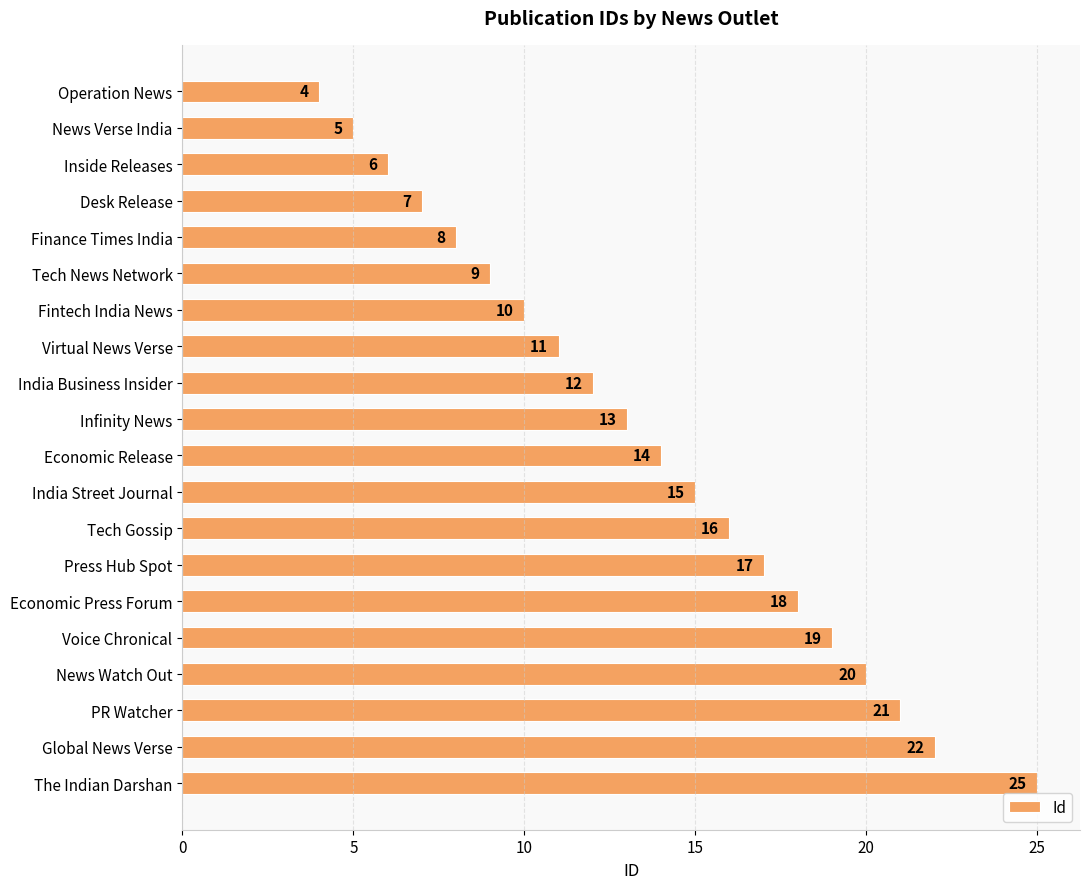

What is the greatest value displayed?

25